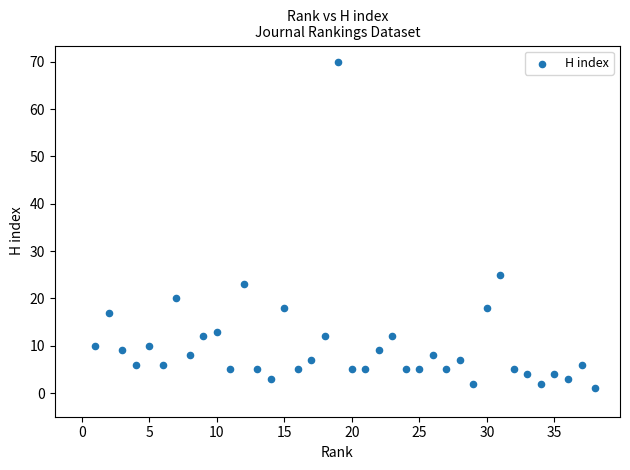

What Y value in the scatter plot is closest to 35?

25